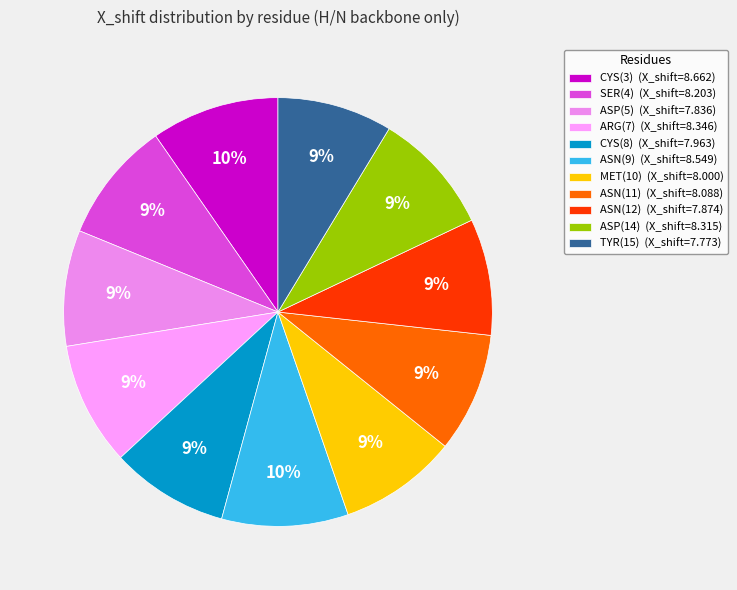

What percentage do ASP(14) and ASP(5) together represent?

18.0%